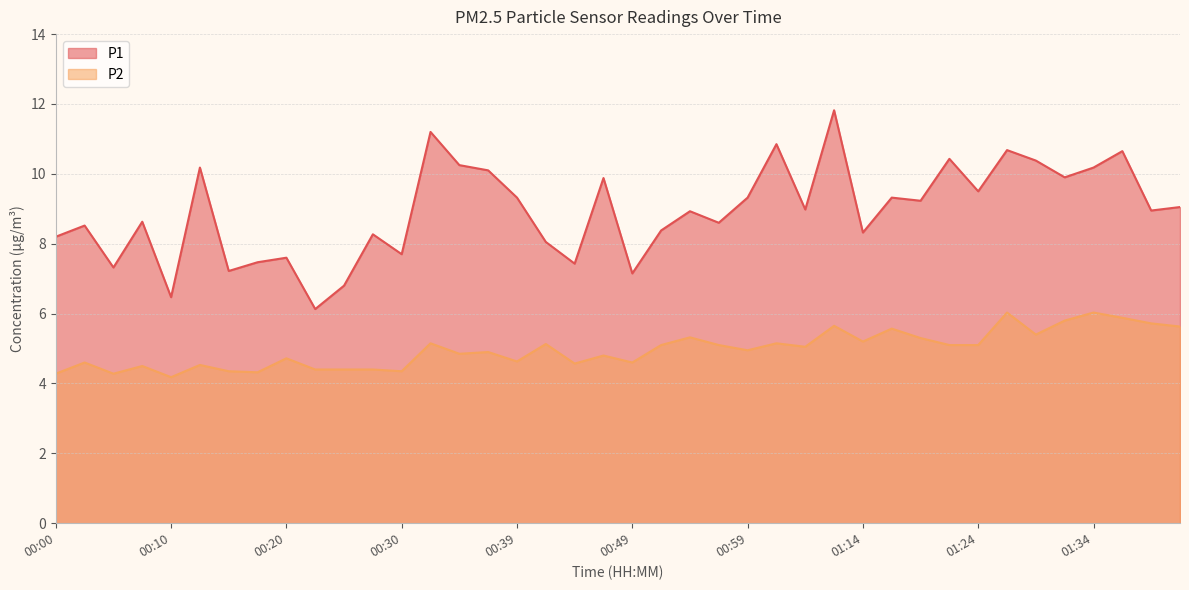

What is the label of the 16th point from the right?

00:59